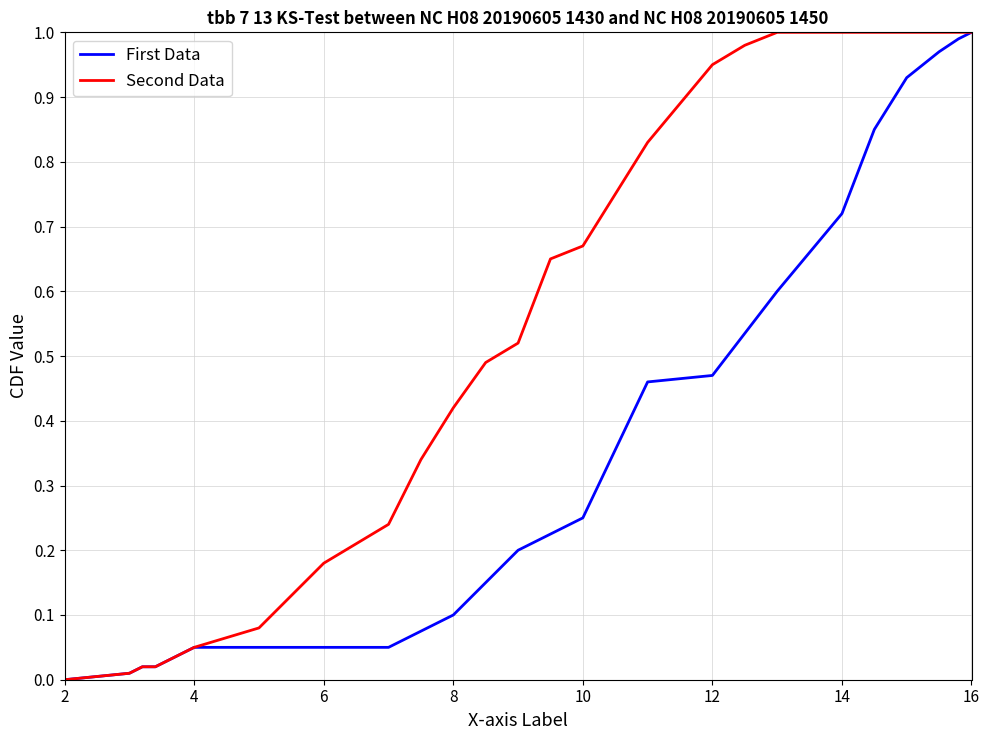

Does the chart display data point markers on the line(s)?

No